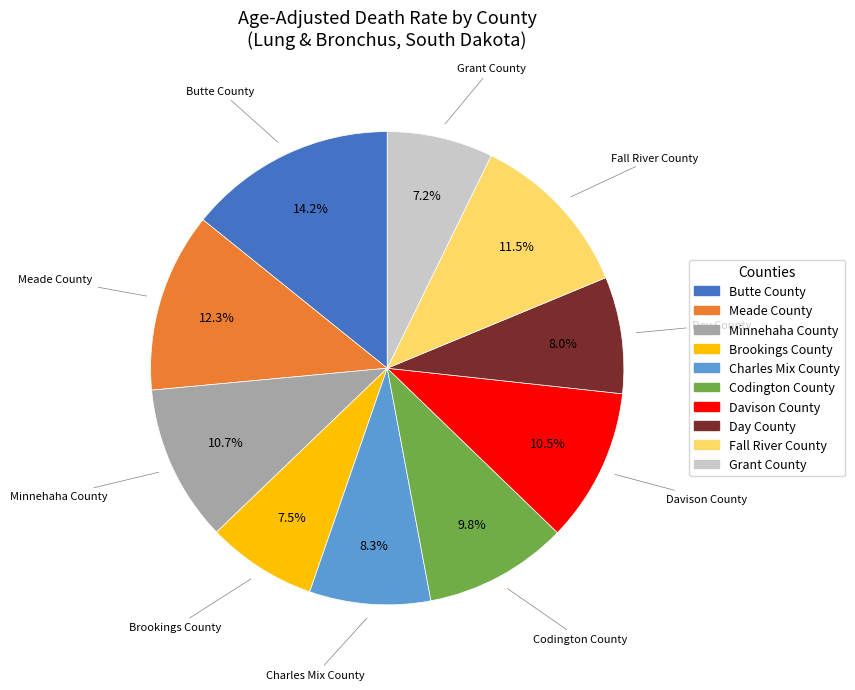

Which category has the biggest portion of the pie?

Butte County